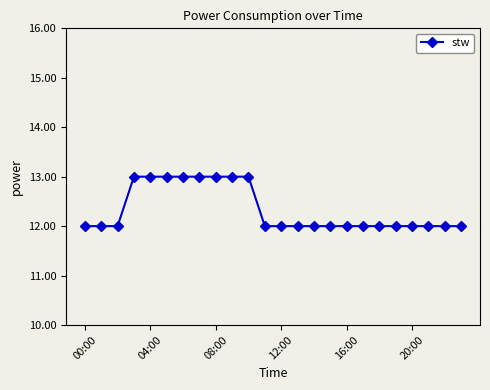

What is the value of the 1st point from the left?

12